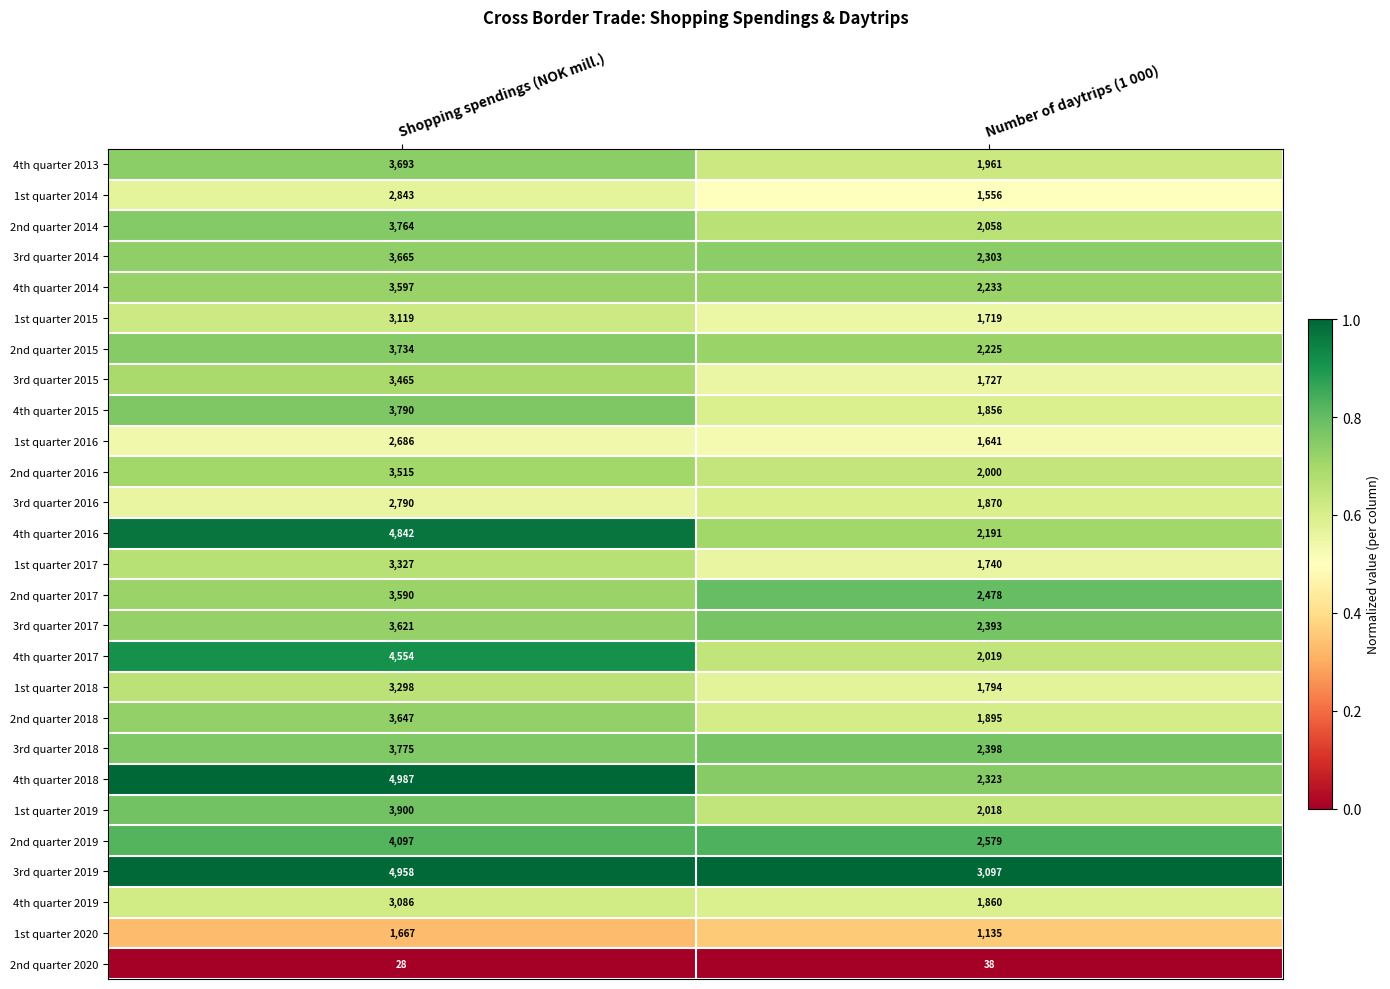

Which series has the widest spread of values?

4th quarter 2018